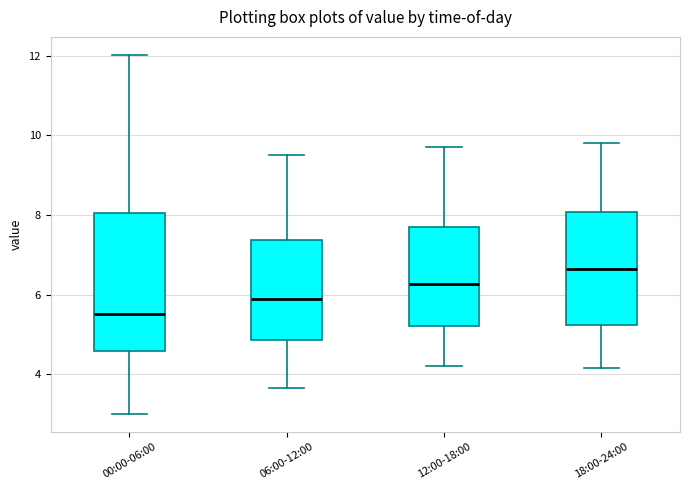

Where is the upper edge of the box for 00:00-06:00 on the y-axis? The values are not printed on the chart, so give them approximately, as read against the axis.

8.0